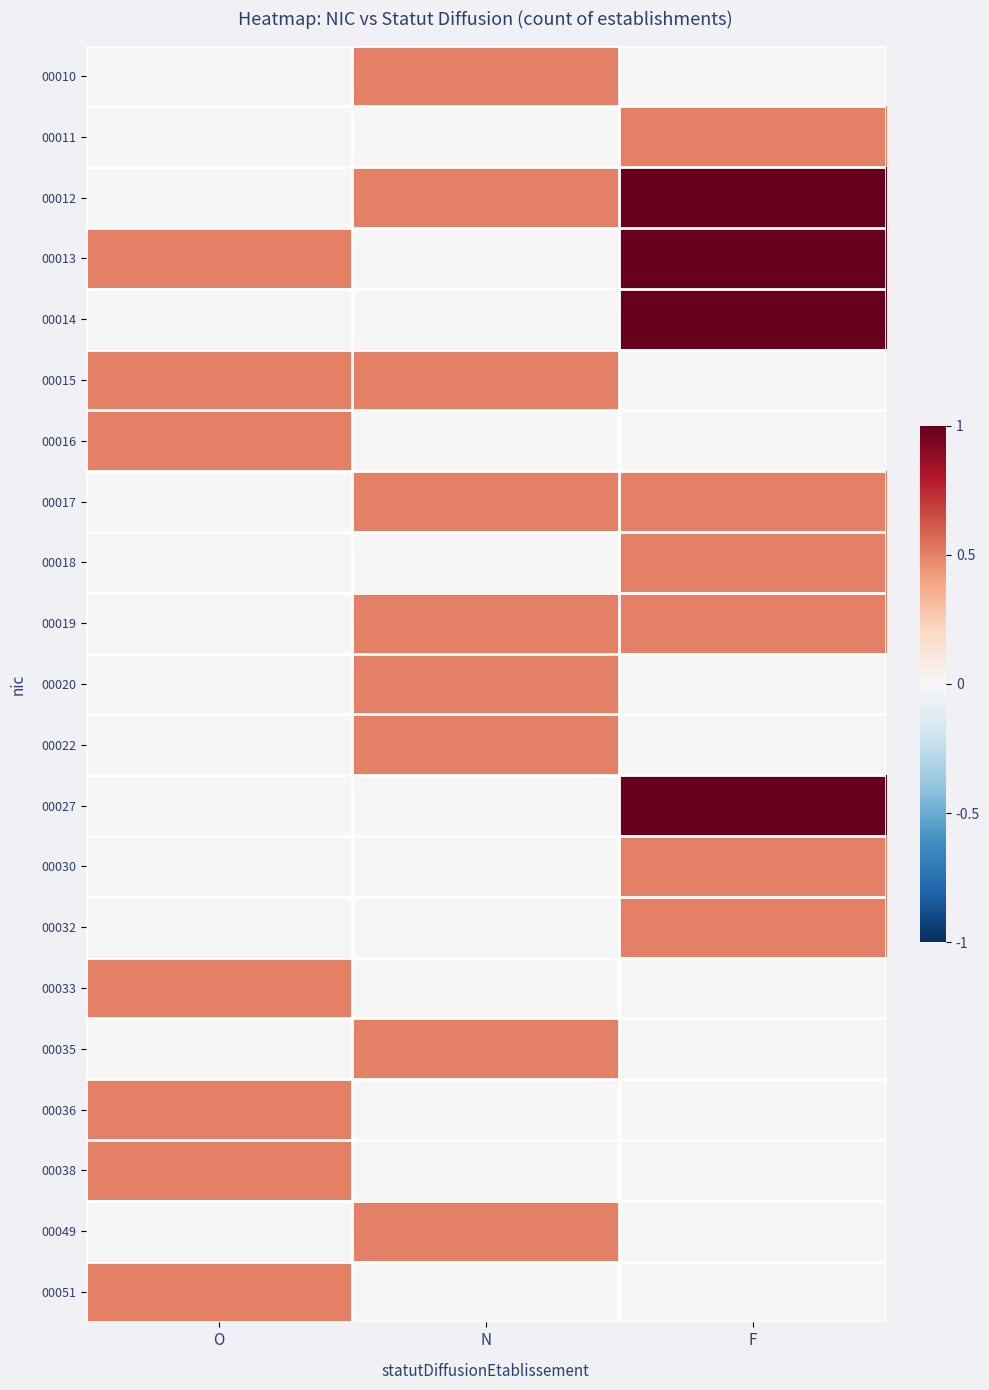

List the series in order of their peak value, lowest first.

00010, 00011, 00015, 00016, 00017, 00018, 00019, 00020, 00022, 00030, 00032, 00033, 00035, 00036, 00038, 00049, 00051, 00012, 00013, 00014, 00027